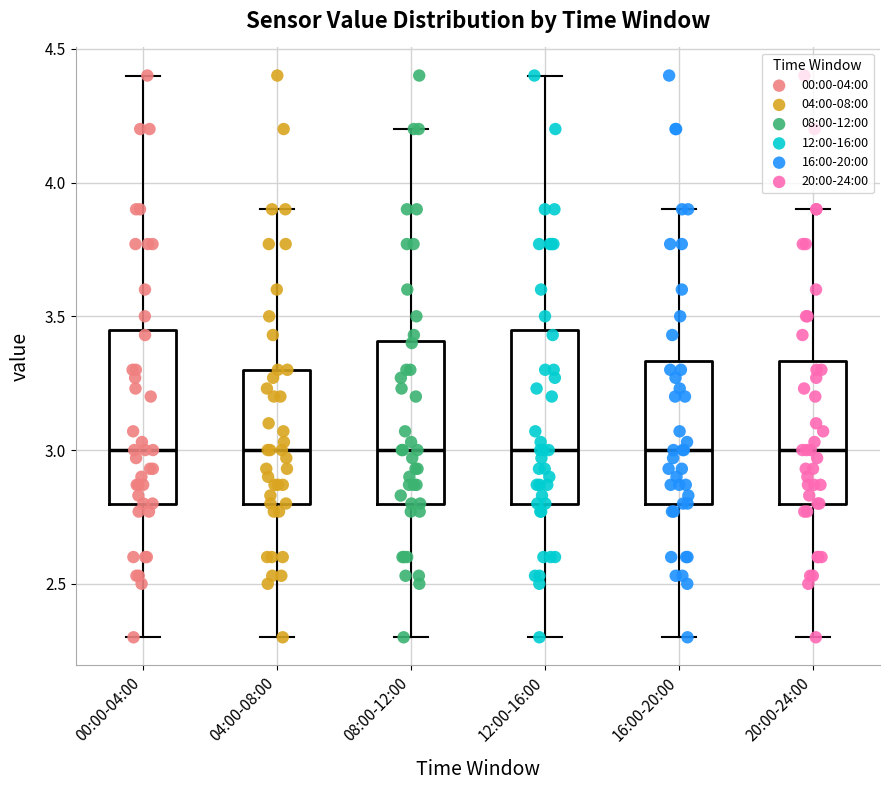

Reading left to right, read every box against the y-axis: the position of its median line, the range the box covers, and the ends of its whiskers. The values are not printed on the chart, so give them approximately, as read against the axis.

00:00-04:00: median 3.00, box 2.80 to 3.45, whiskers 2.30 to 4.40
04:00-08:00: median 3.00, box 2.80 to 3.30, whiskers 2.30 to 3.90
08:00-12:00: median 3.00, box 2.80 to 3.40, whiskers 2.30 to 4.20
12:00-16:00: median 3.00, box 2.80 to 3.45, whiskers 2.30 to 4.40
16:00-20:00: median 3.00, box 2.80 to 3.35, whiskers 2.30 to 3.90
20:00-24:00: median 3.00, box 2.80 to 3.35, whiskers 2.30 to 3.90